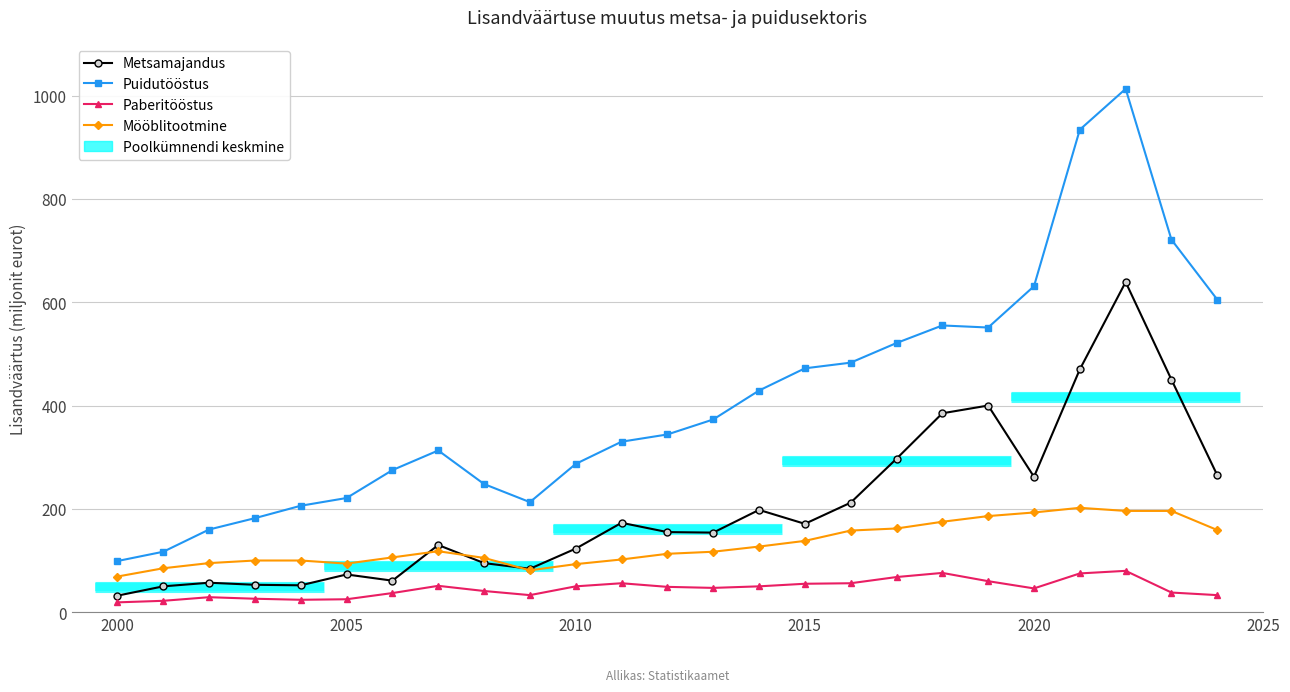

List the series in order of their overall mean, lowest first.

Paberitööstus, Mööblitootmine, Metsamajandus, Puidutööstus